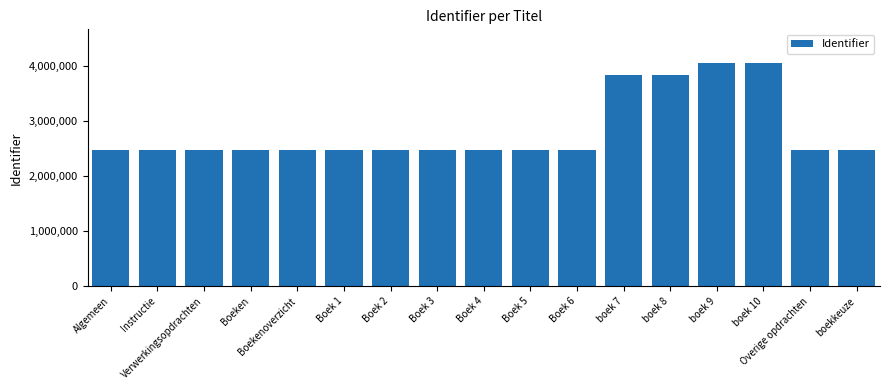

What is the change in value from Boek 5 to boek 10?

+1589443